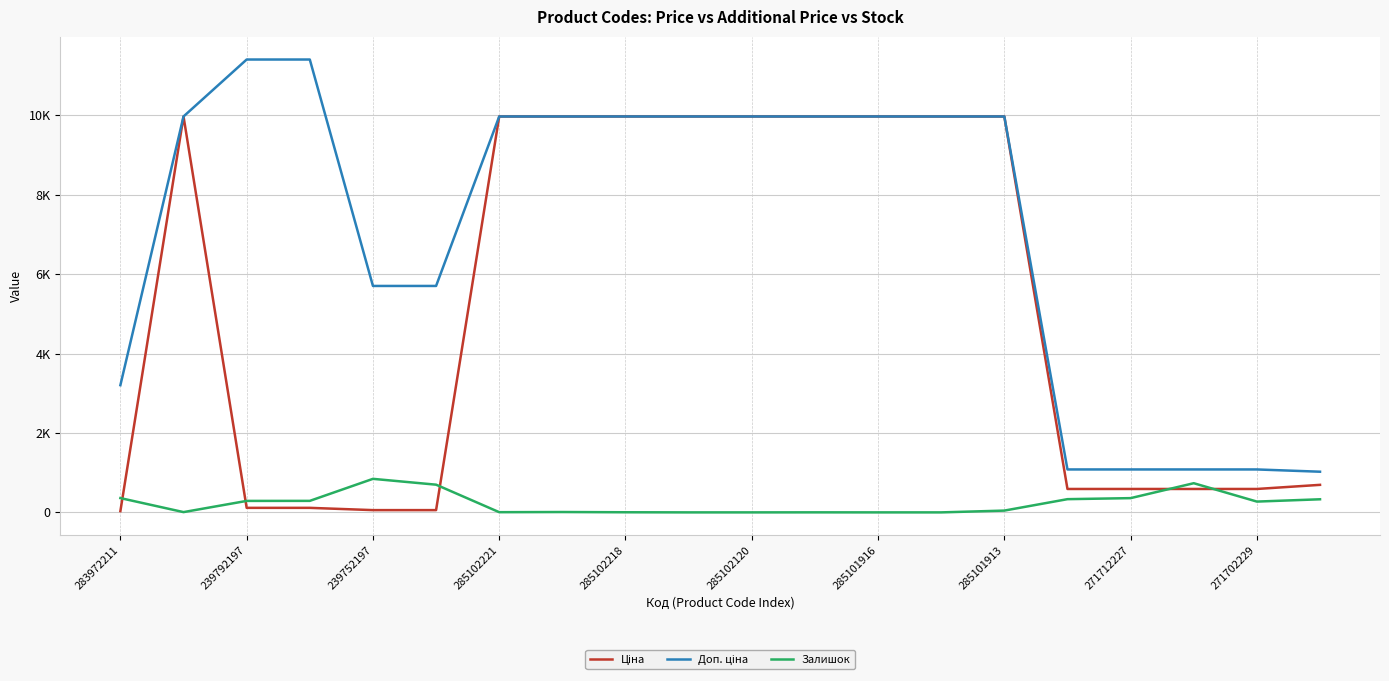

Does the chart have visible grid lines?

Yes